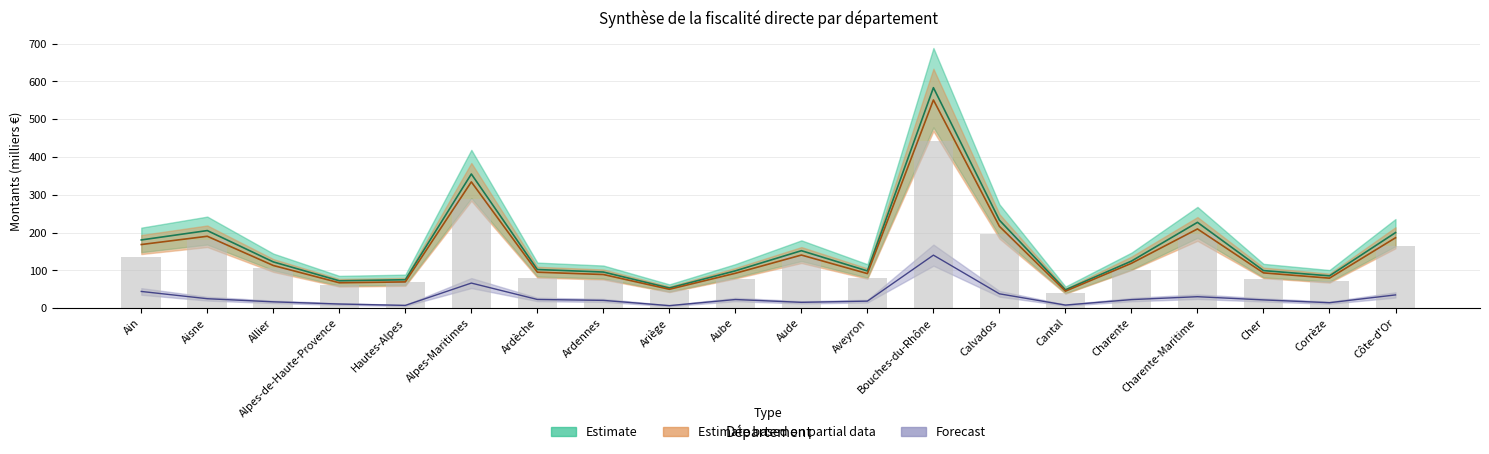

What is the lowest value of the TVA (n) series?

40.3